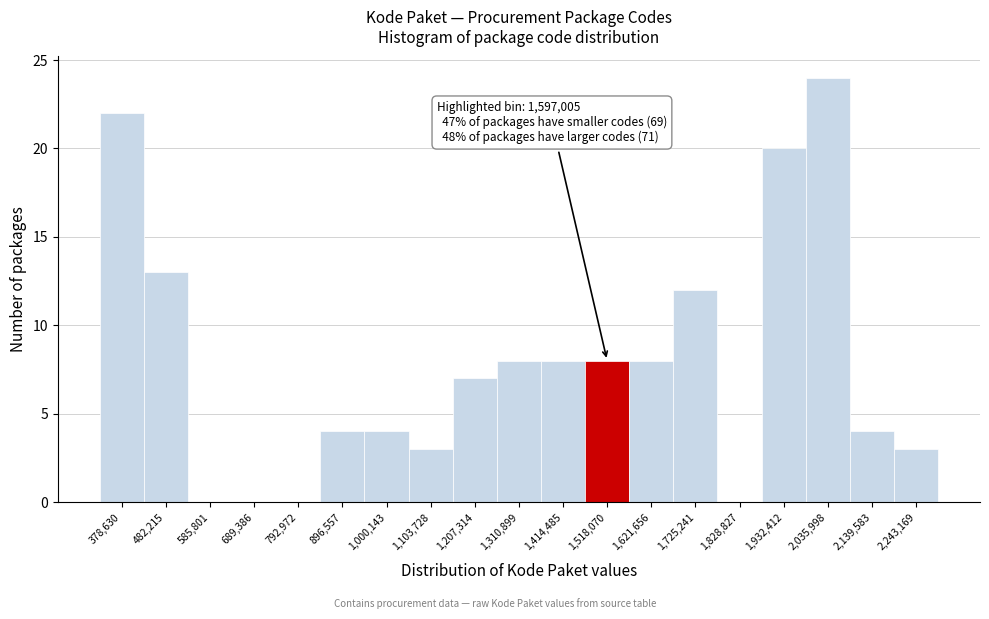

Reading left to right, list all the values displayed in this chart.

378,630=22	482,215=13	585,801=0	689,386=0	792,972=0	896,557=4	1,000,143=4	1,103,728=3	1,207,314=7	1,310,899=8	1,414,485=8	1,518,070=8	1,621,656=8	1,725,241=12	1,828,827=0	1,932,412=20	2,035,998=24	2,139,583=4	2,243,169=3